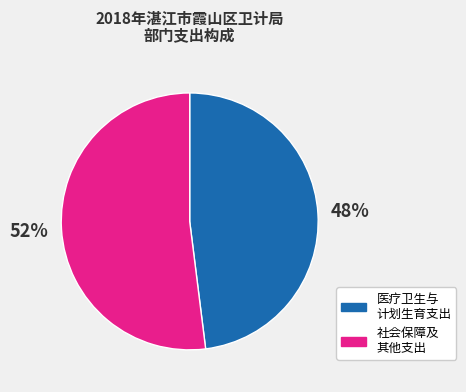

Count the number of slices in the pie.

2